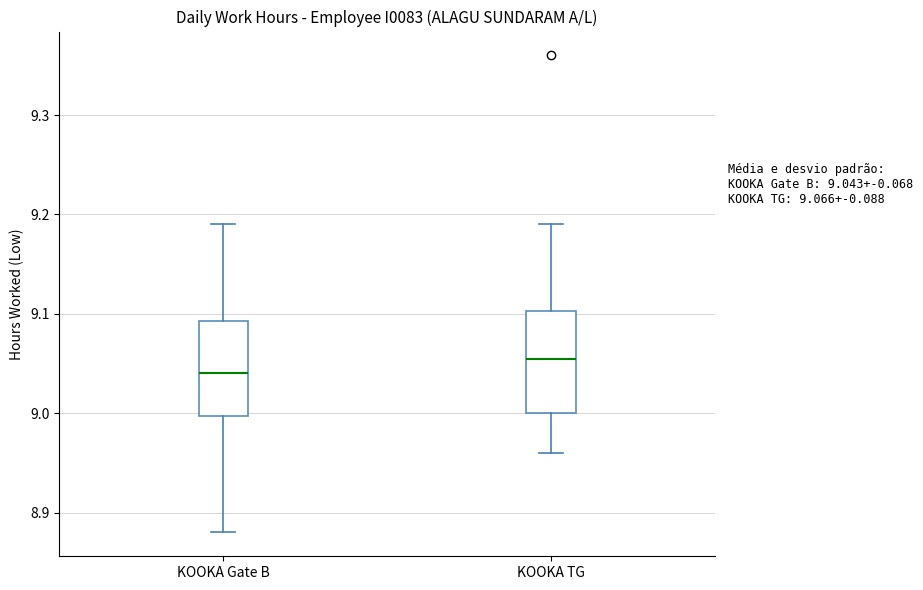

Which box has the highest median line?

KOOKA TG